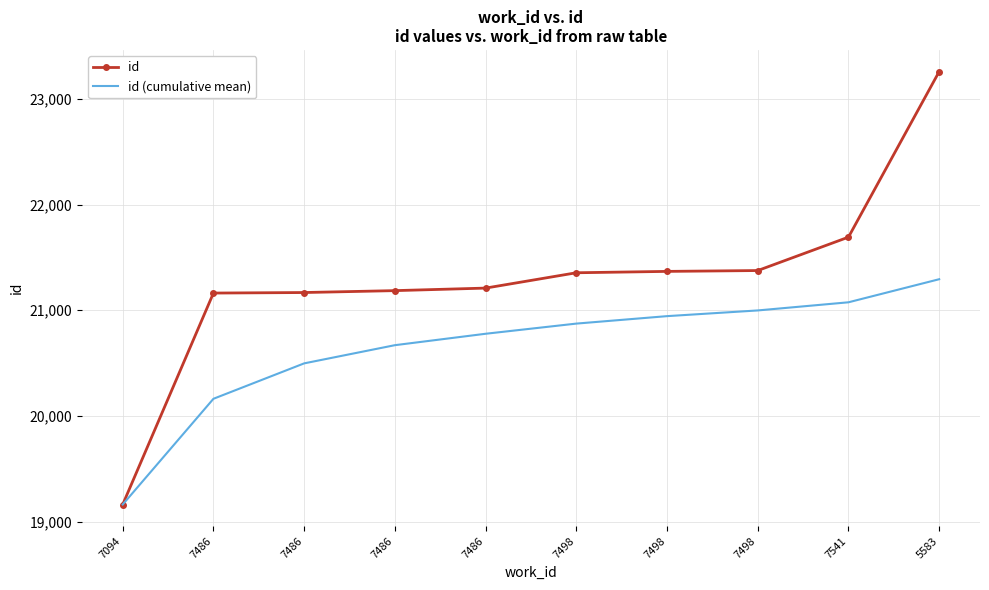

True or false: id (cumulative mean) and id intersect in this chart.

False